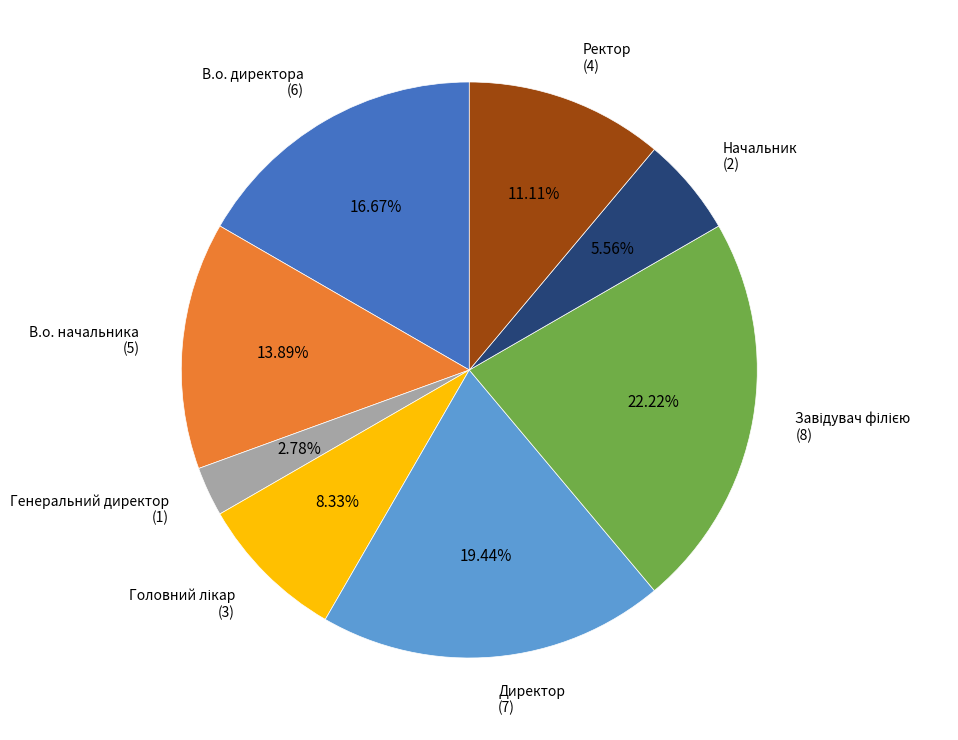

Is there a majority slice in this chart?

No